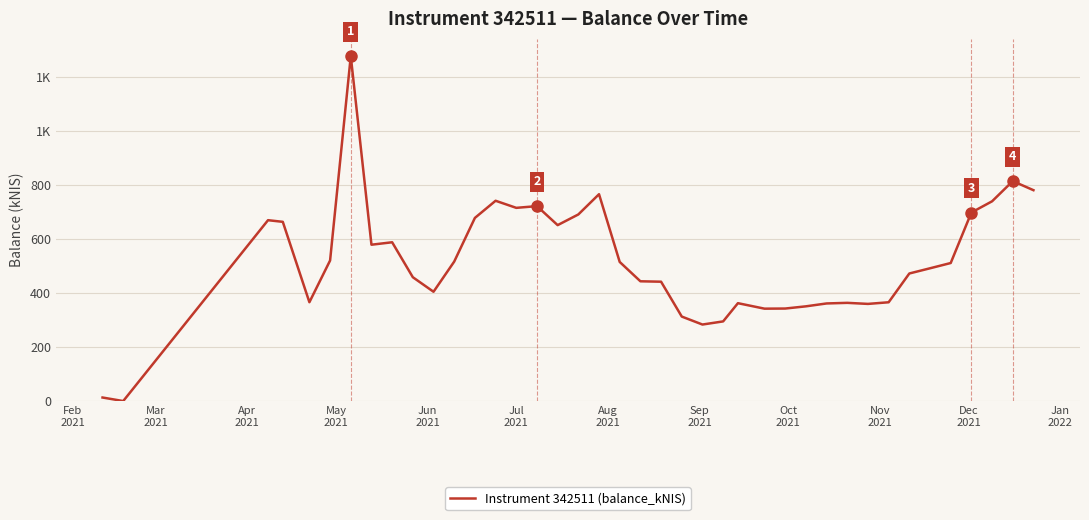

At which category does the data reach its first local valley?

Mar
2021